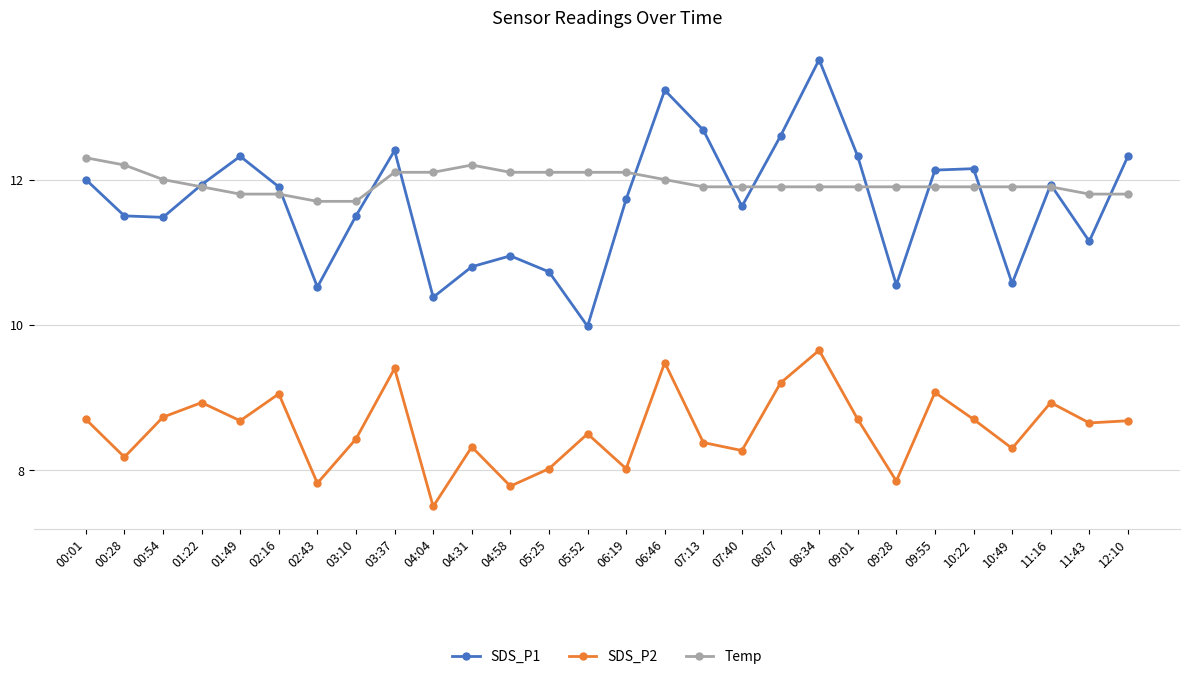

What is the sum of all SDS_P2 values?

239.9